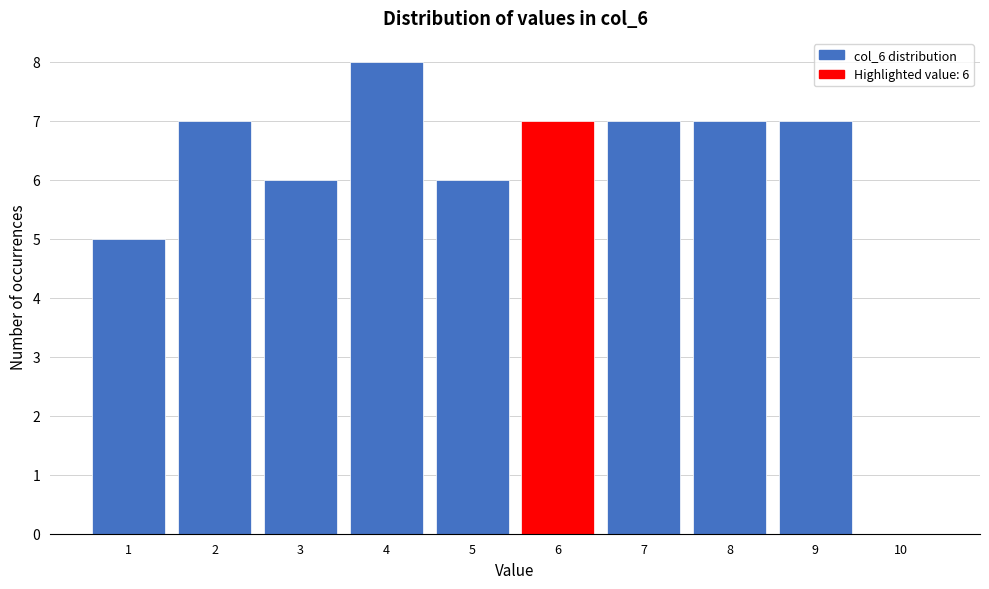

Over which range of the x-axis is the bar tallest?

3.5 to 4.5